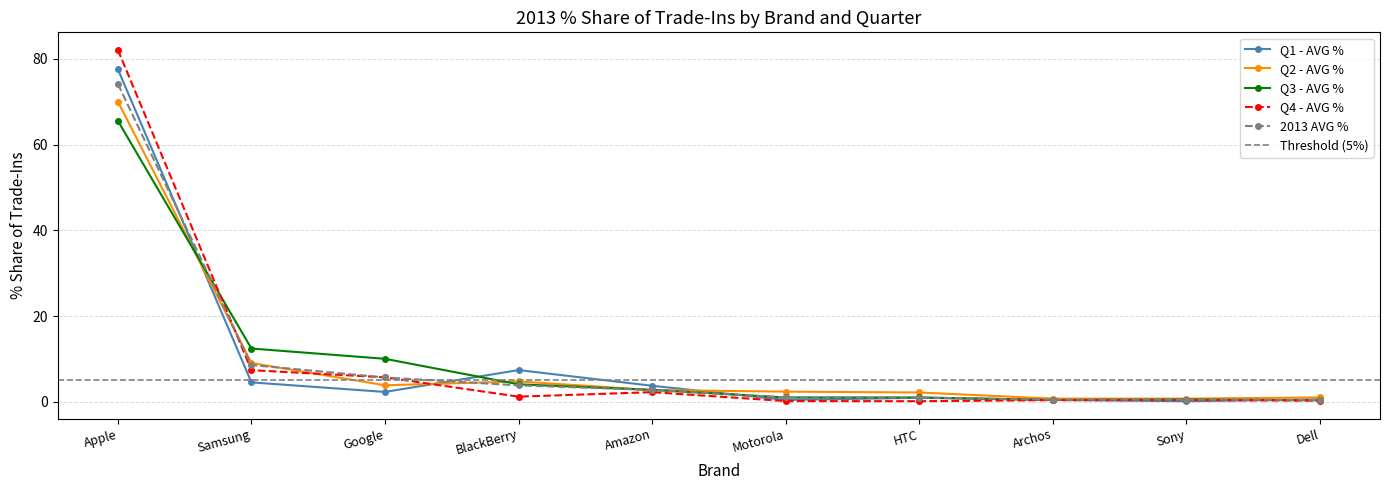

At which category does Q1 - AVG % reach its first local valley?

Google